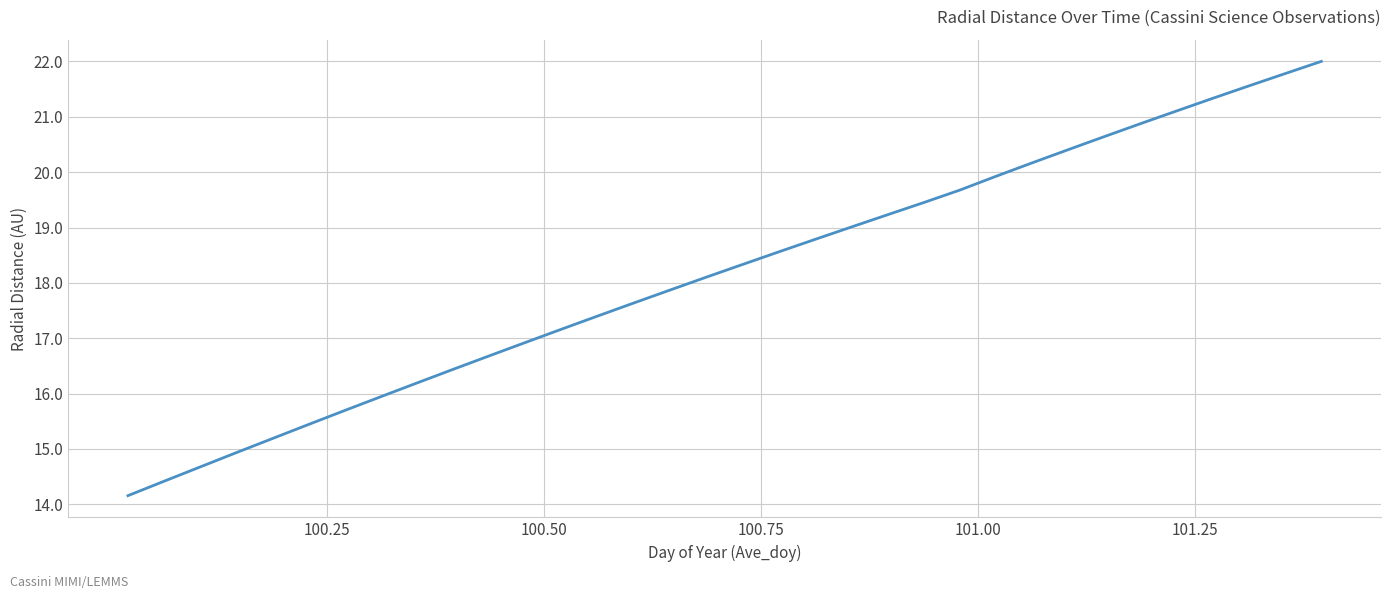

What is the greatest value displayed?

22.0